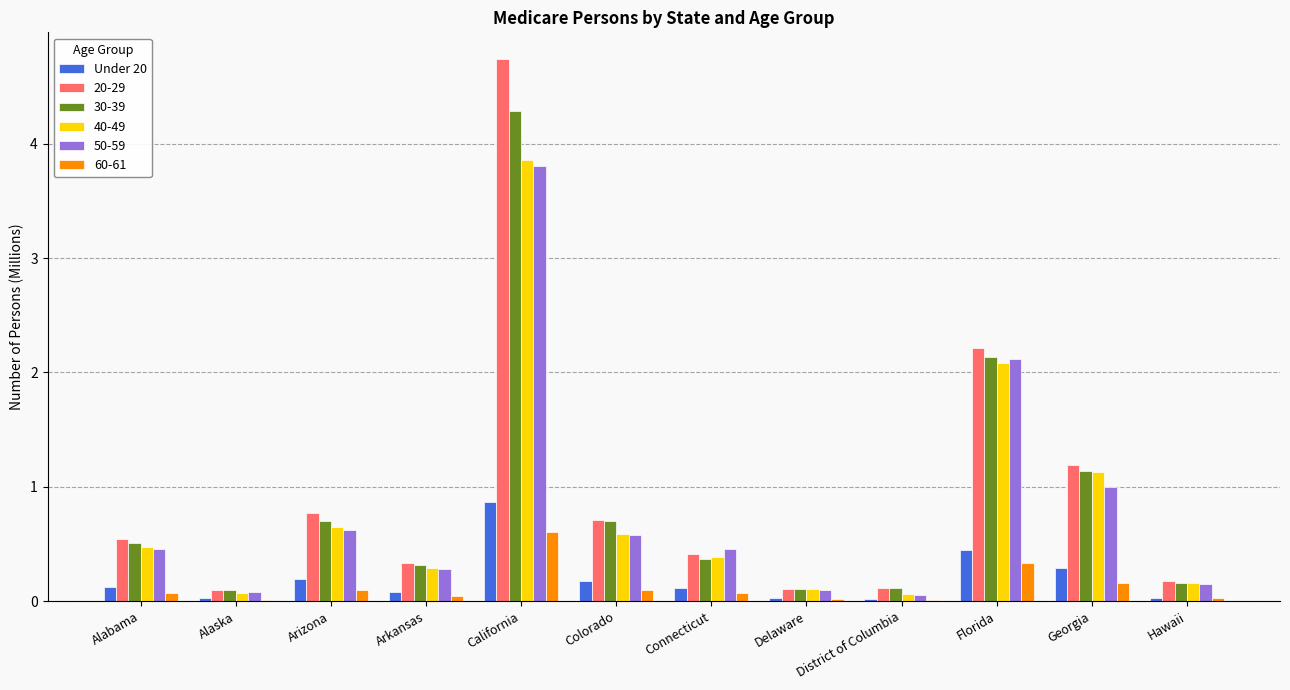

The value of 20-29 at Arkansas is 0.3. True or false?

True